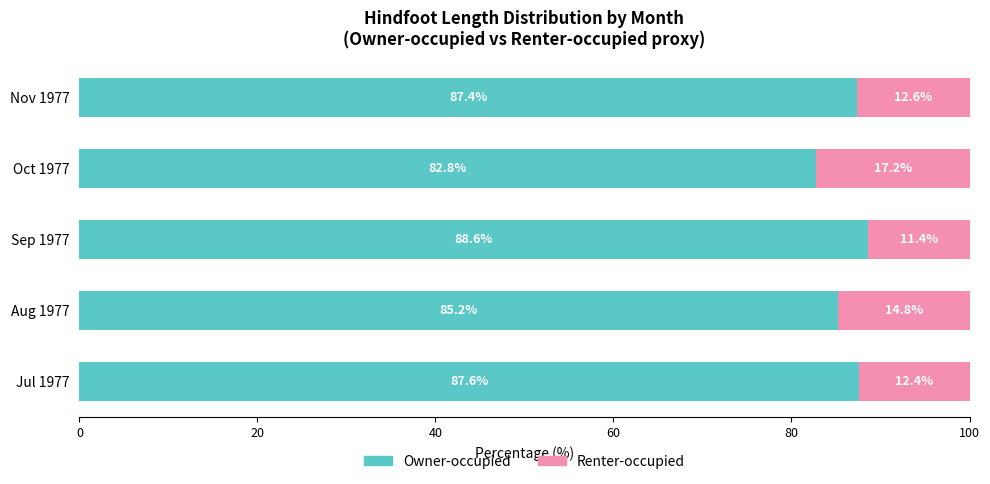

True or false: Owner-occupied has a value of 82.8 at Oct 1977.

True